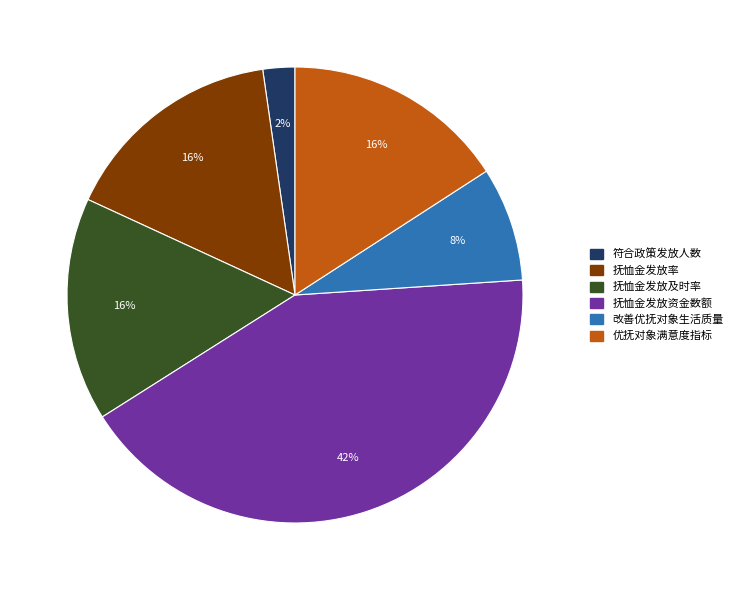

The 抚恤金发放率 slice represents 16% of the pie. True or false?

True